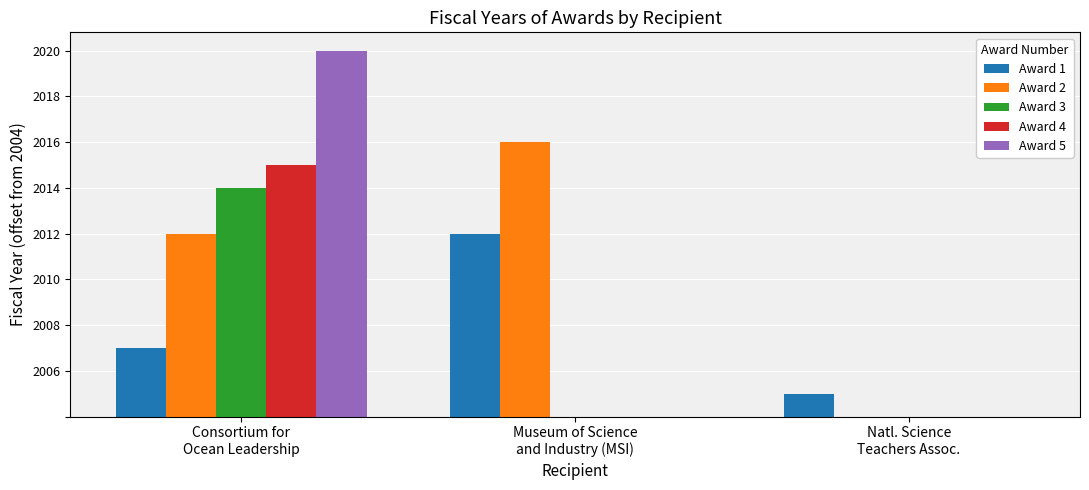

Which label corresponds to the smallest value in the chart?

Natl. Science
Teachers Assoc.